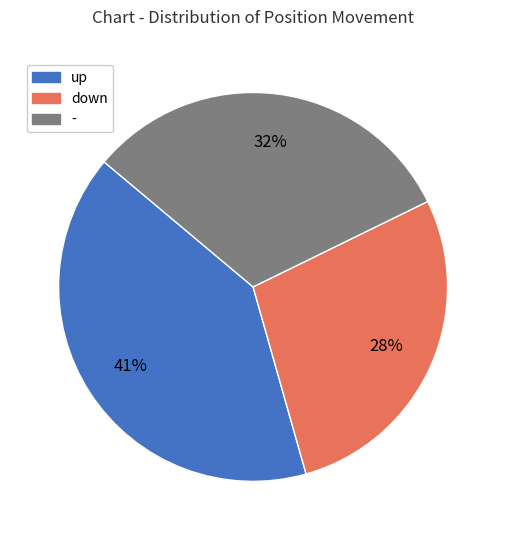

Rank the categories by value from highest to lowest.

up, -, down